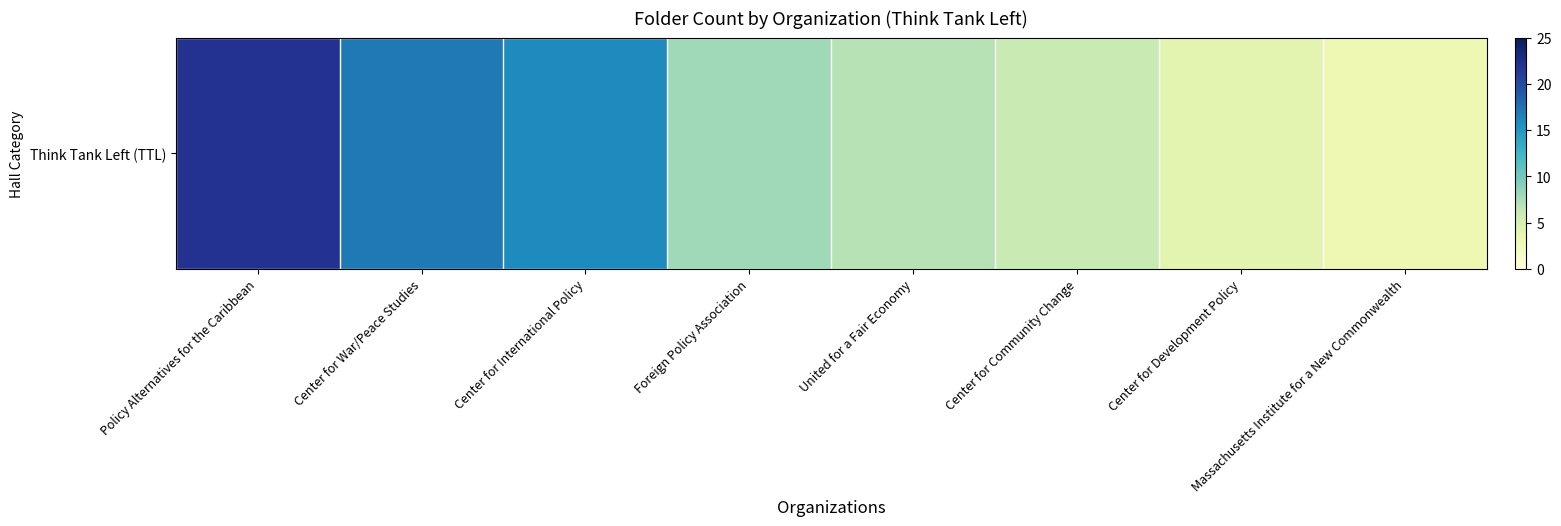

List the labels in order of value, largest first.

Policy Alternatives for the Caribbean, Center for War/Peace Studies, Center for International Policy, Foreign Policy Association, United for a Fair Economy, Center for Community Change, Center for Development Policy, Massachusetts Institute for a New Commonwealth